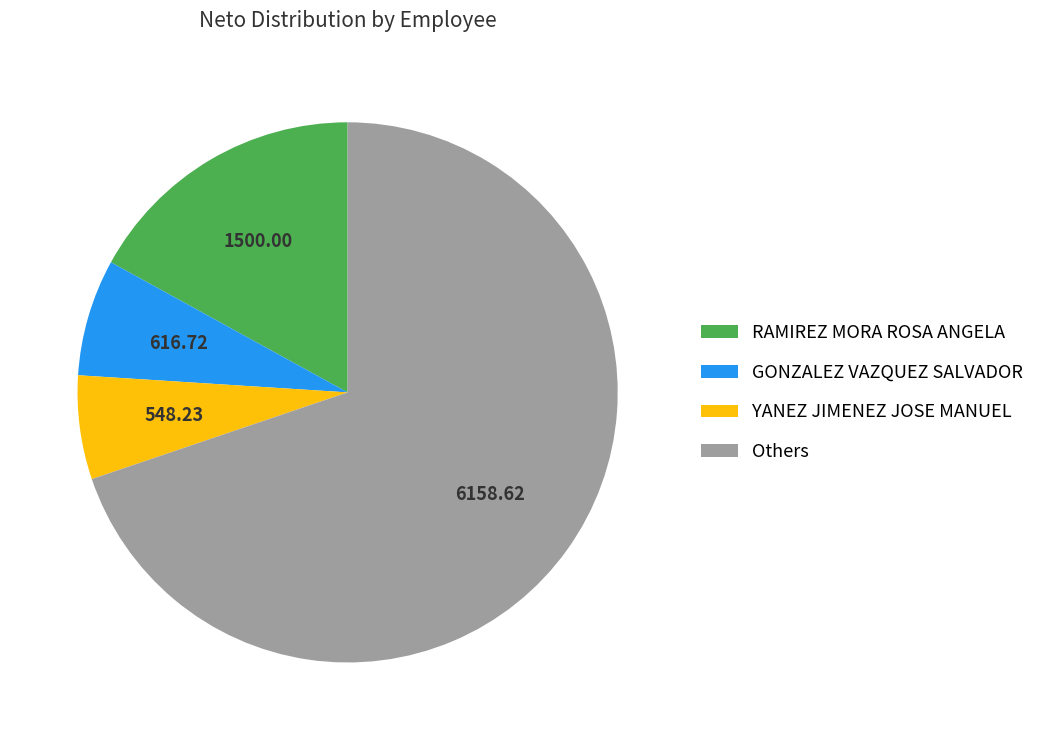

What is the smallest slice in the pie chart?

YANEZ JIMENEZ JOSE MANUEL